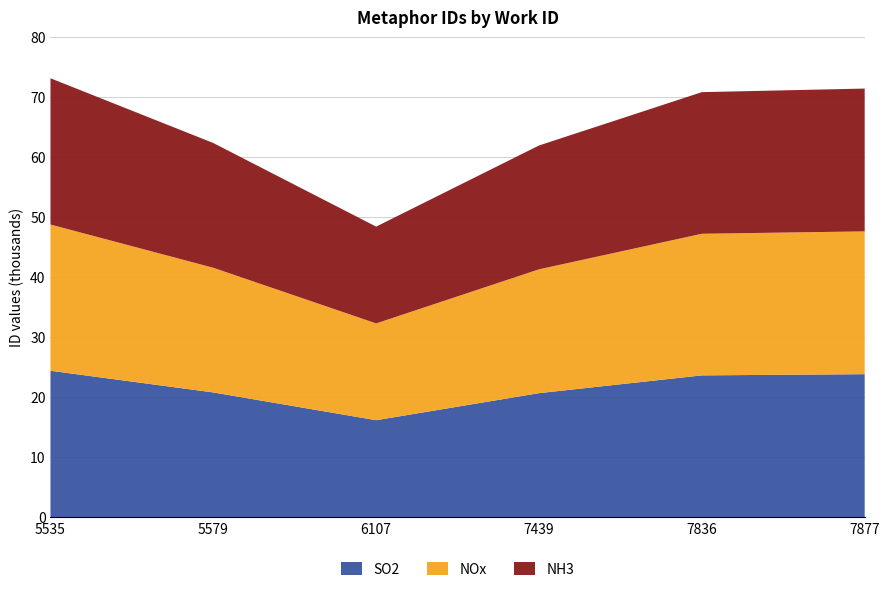

Reading left to right, transcribe all the data shown in this chart.

SO2: 24385	20768	16139	20649	23614	23813
NOx: 24385	20788	16139	20649	23614	23813
NH3: 24385	20801	16139	20649	23614	23813